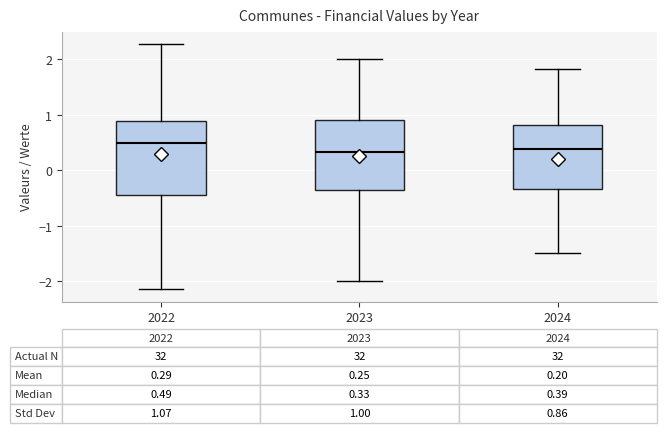

Which box's median line is the highest?

2022